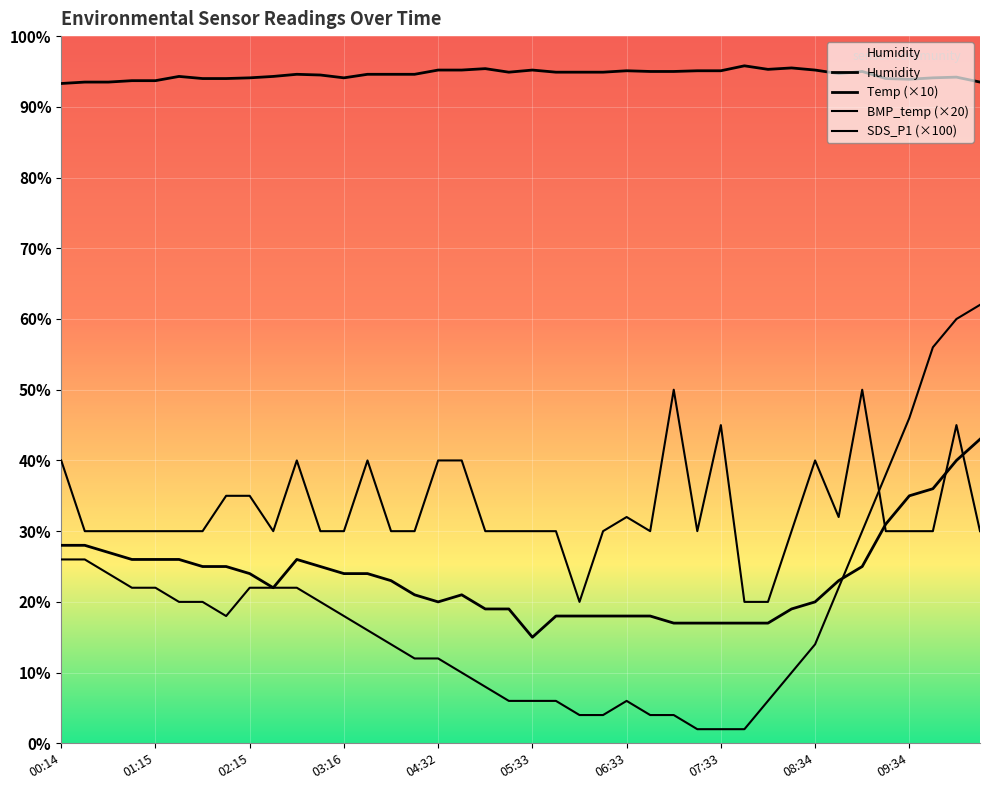

At 02:00, list the series in order from smallest to largest.

BMP_temperature, Temp, SDS_P1, Humidity